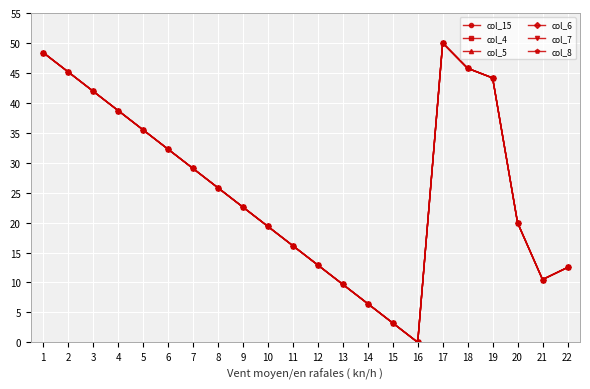

Is this an area chart (filled region under the line)?

No